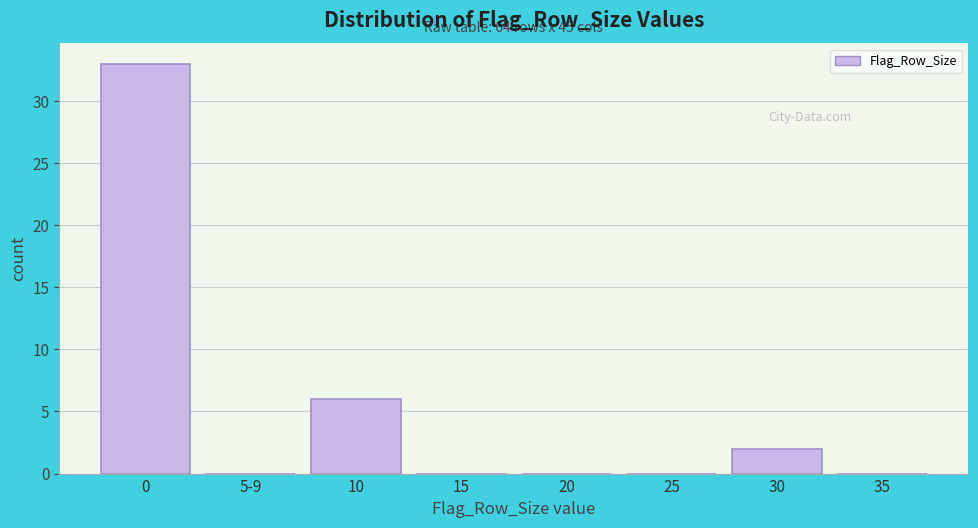

Reading left to right, transcribe all the data shown in this chart.

0=33	5-9=0	10=6	15=0	20=0	25=0	30=2	35=0